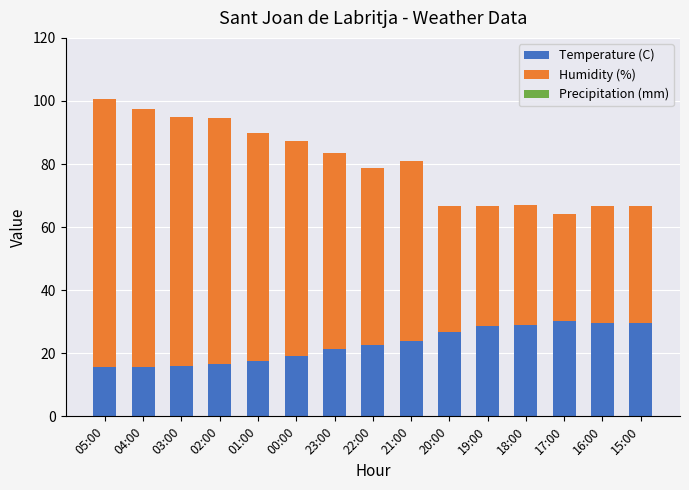

What is the total value across all series at 23:00?

83.4